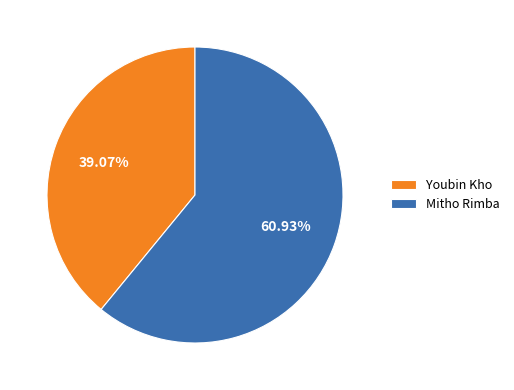

To the nearest percent, what percentage of the pie is Mitho Rimba?

61%